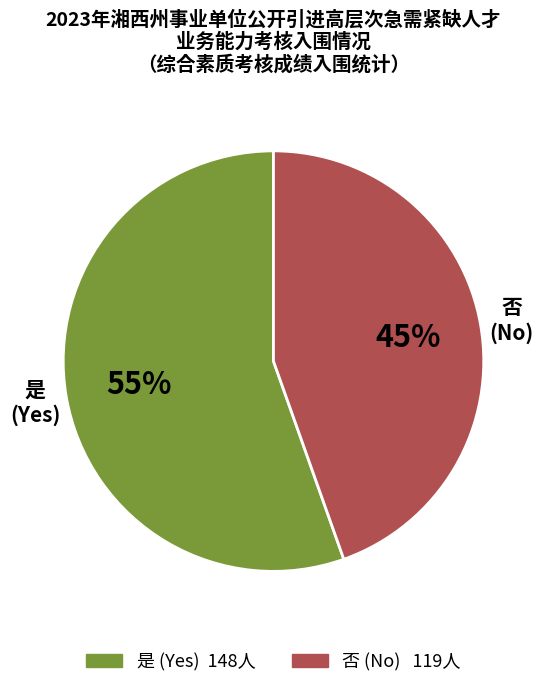

Rank the categories by value from lowest to highest.

否, 是